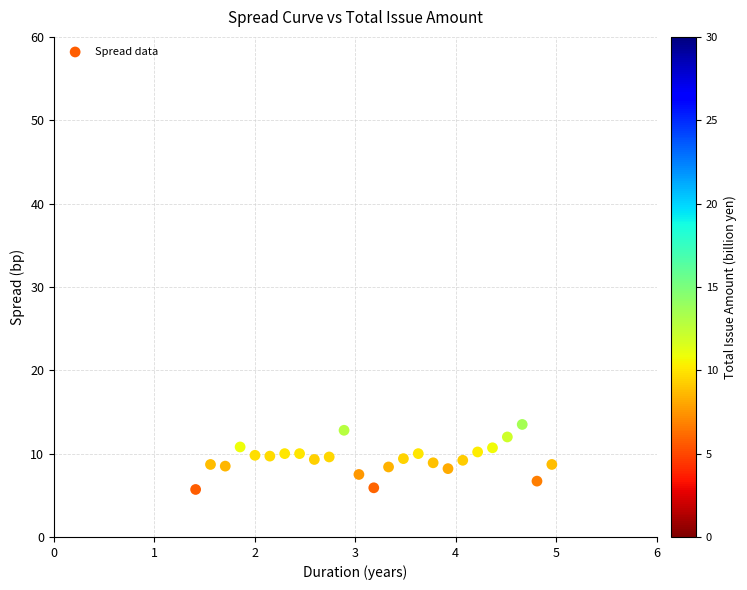

What is the range of Y values (max minus min)?

7.8